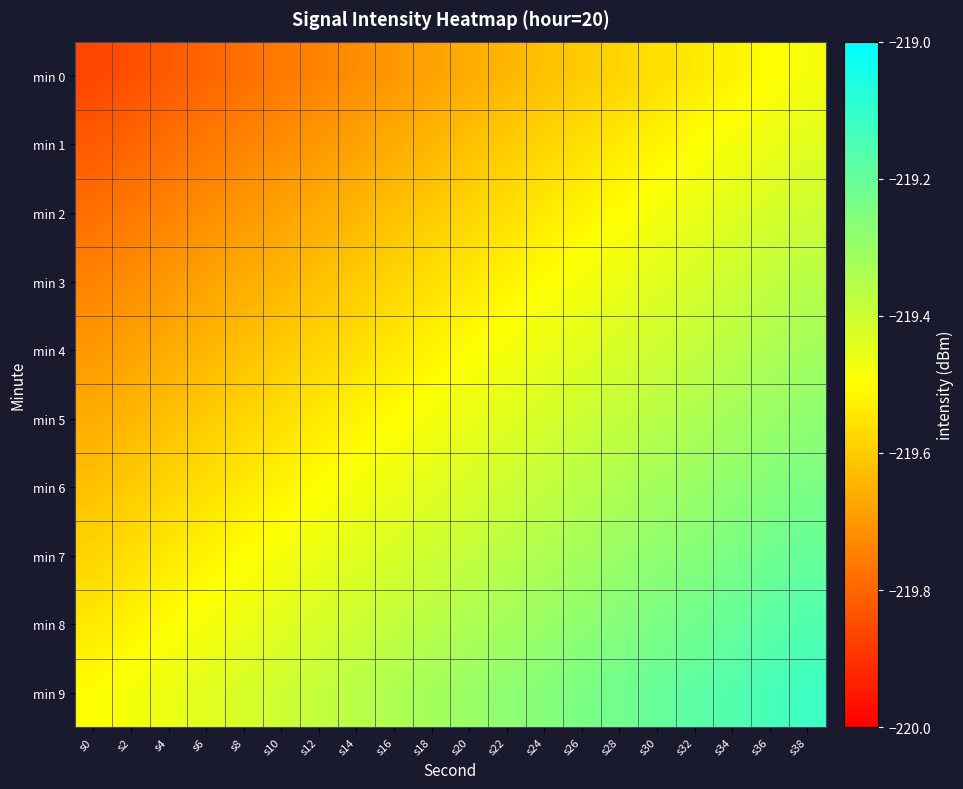

What is the minimum value shown in the chart?

-219.9